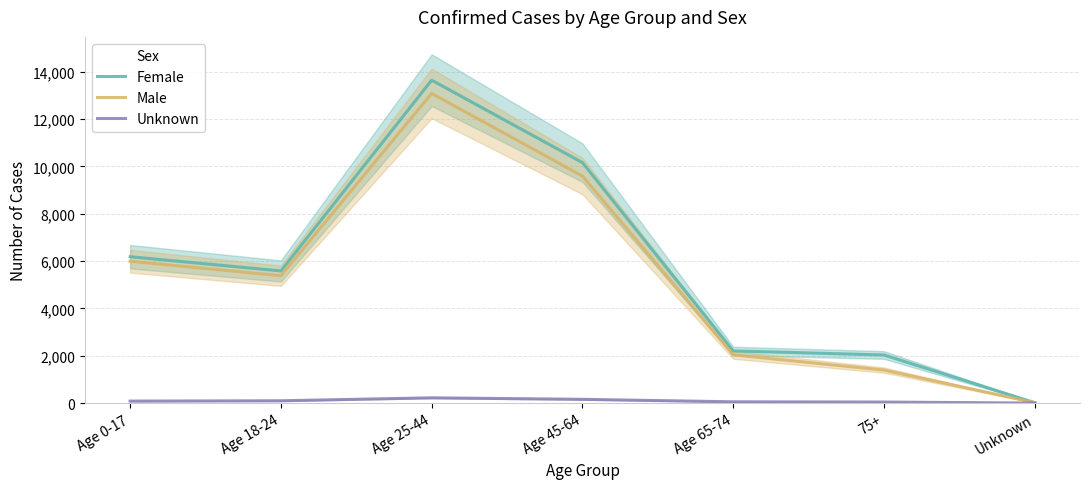

Which series has the widest spread of values?

Female